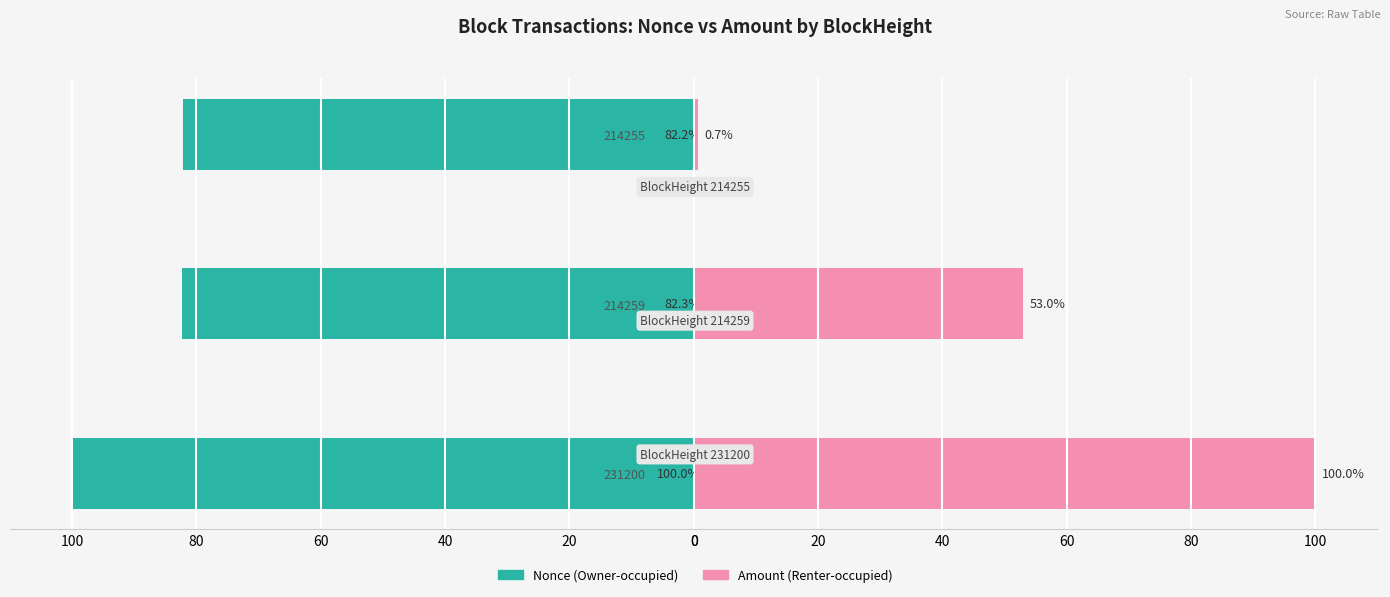

True or false: Amount has a value of 73.2 at 214259.

False